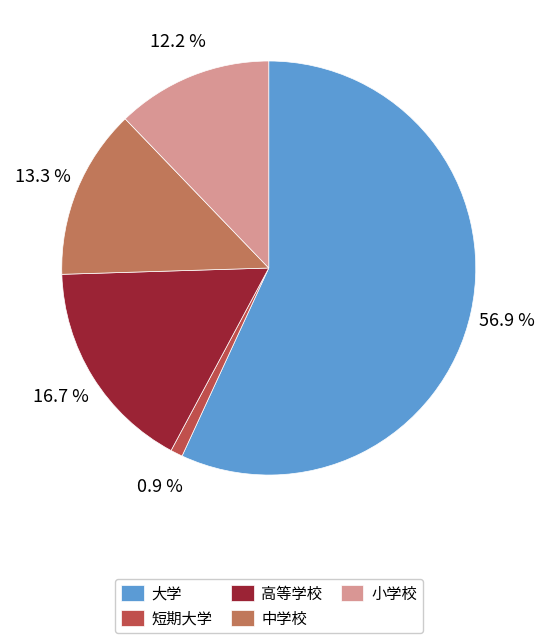

To the nearest percent, what portion does 高等学校 represent?

17%